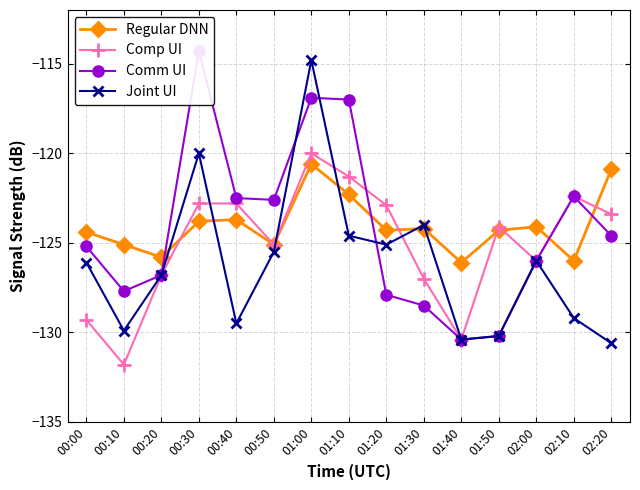

Which series ends up on top after the final intersection of Comm UI and Comp UI?

Comp UI